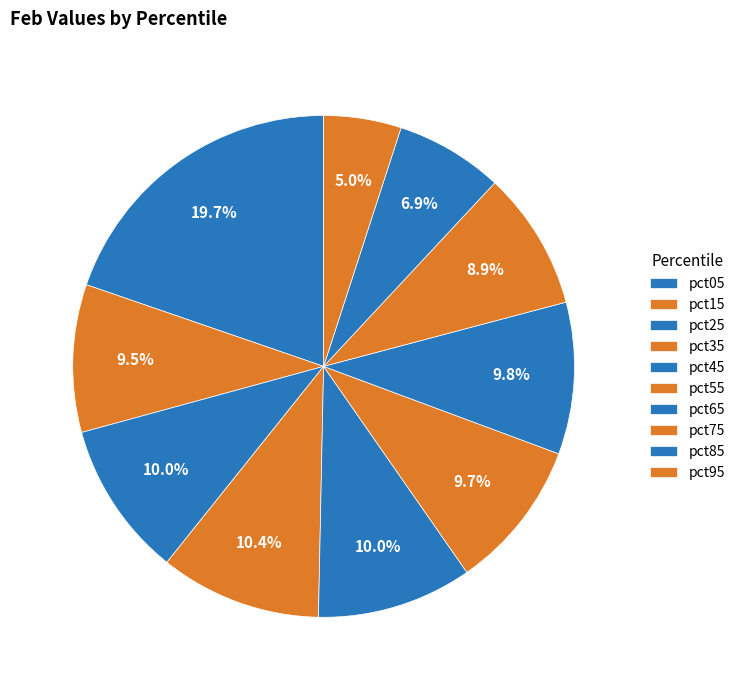

How many slices are in this pie chart?

10